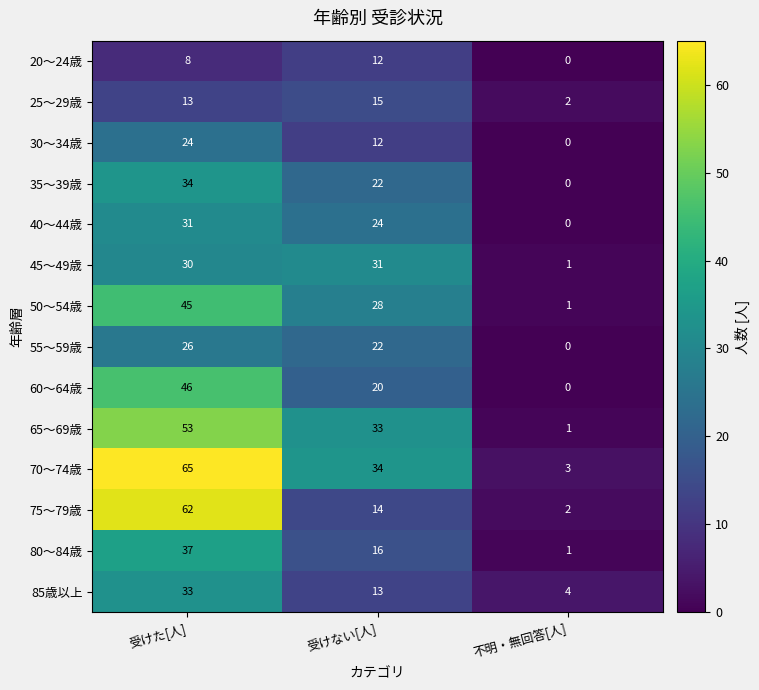

The 85歳以上 series shows 6 at 不明・無回答[人]. True or false?

False